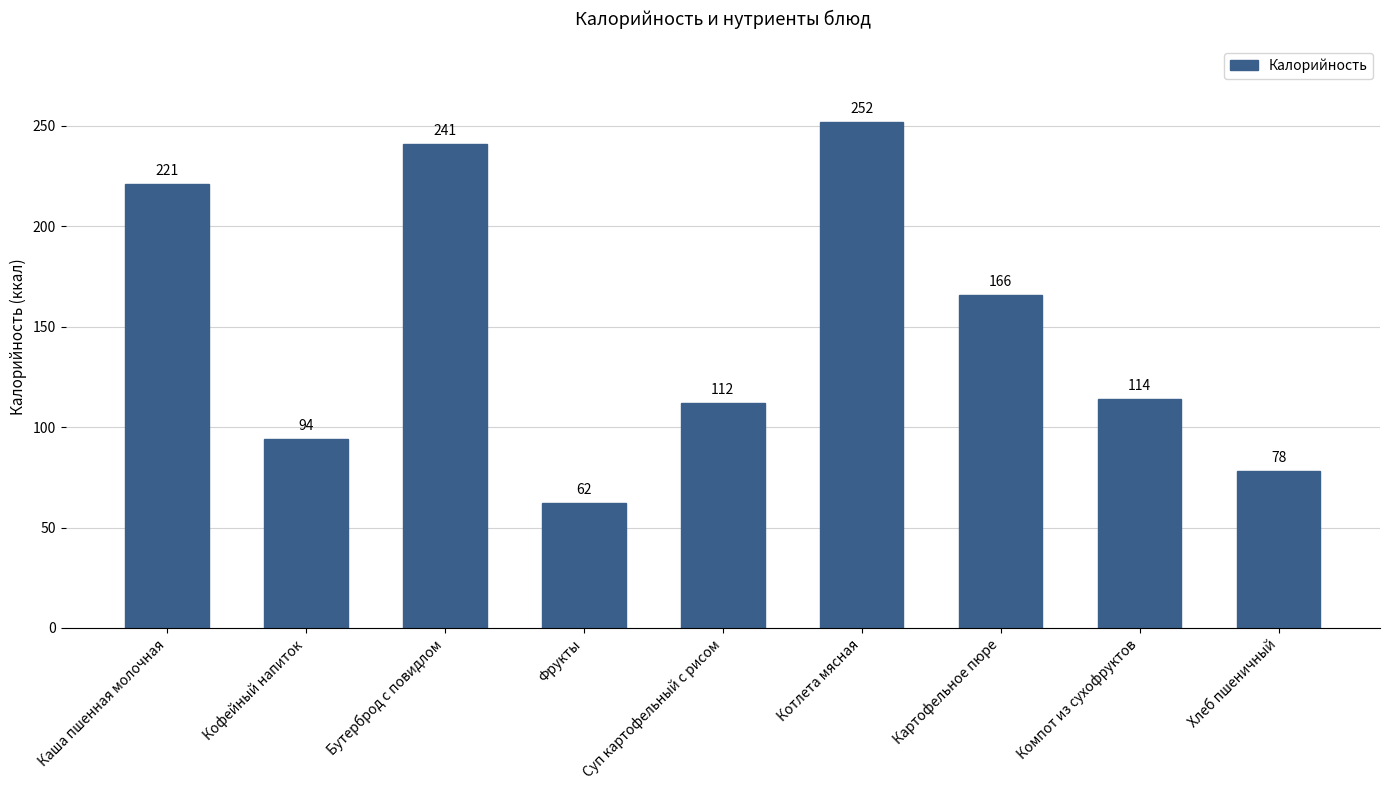

What is the label of the 8th bar from the left?

Компот из сухофруктов